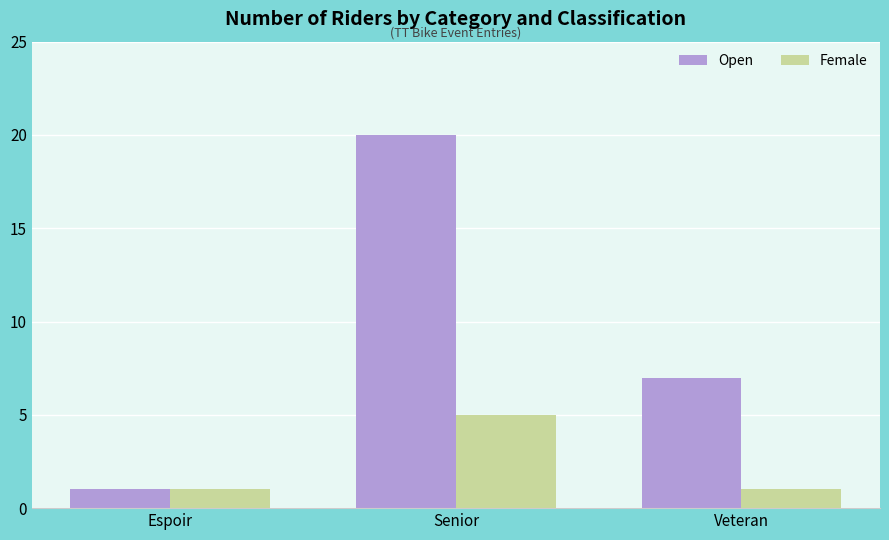

What position from the right is Senior?

2